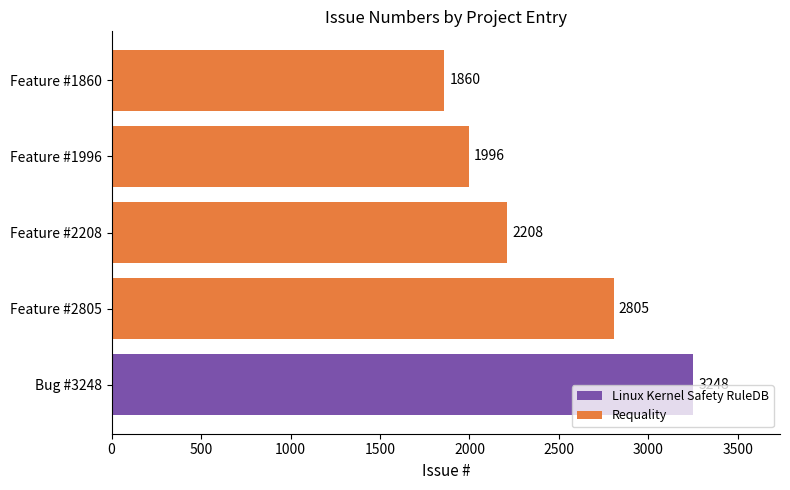

What is the approximate value at Feature #1860, to the nearest 50?

1850